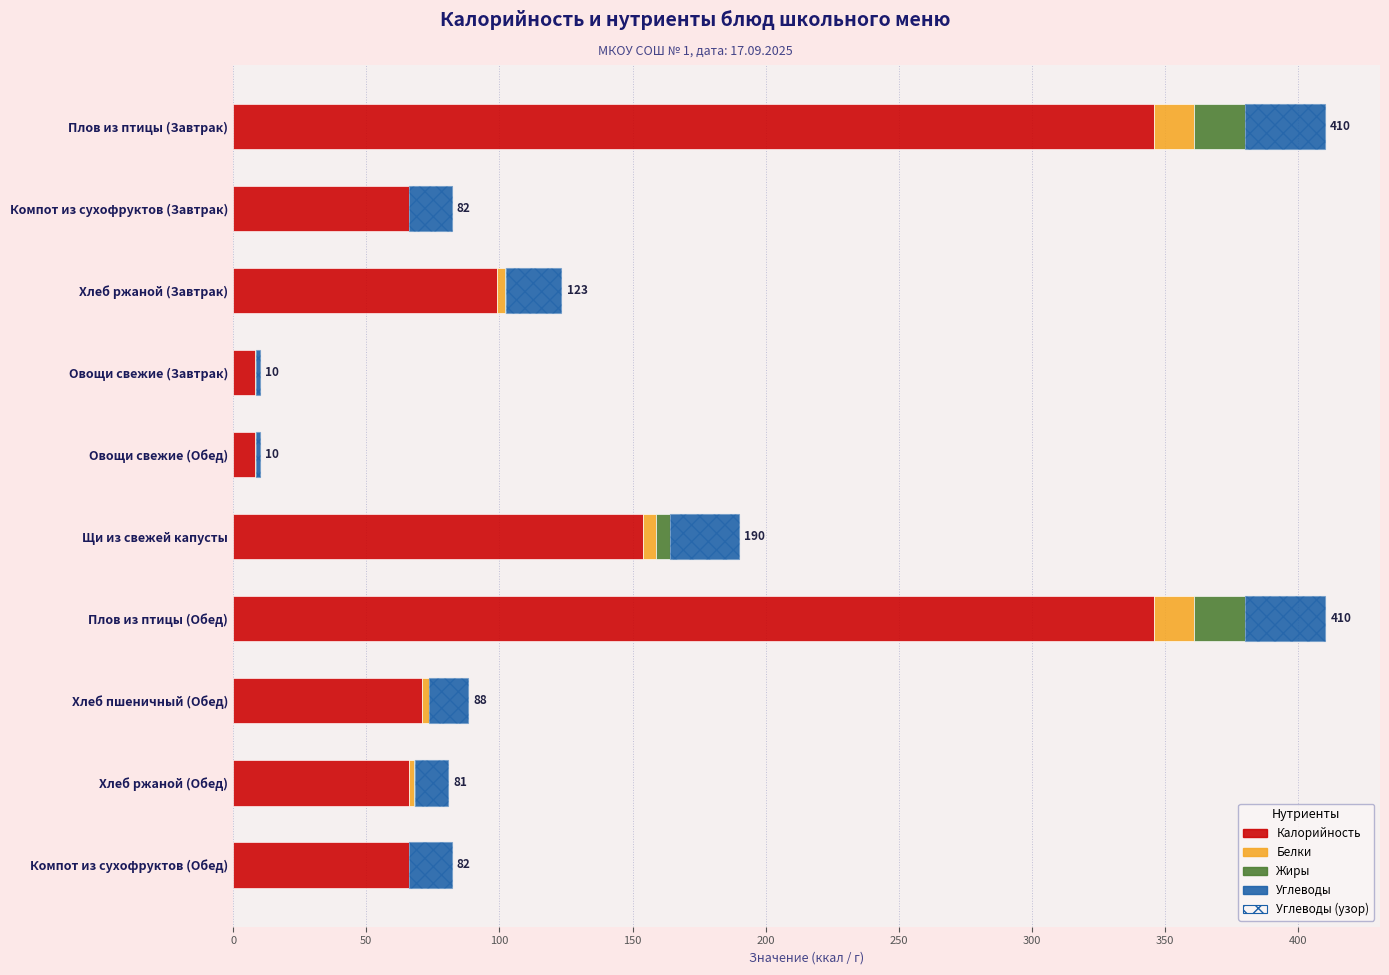

At how many categories does at least one series exceed 122?

3